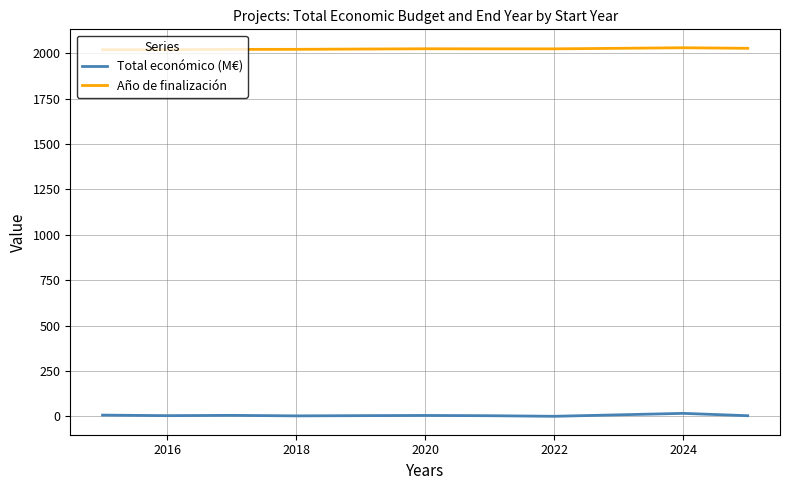

Rank the series by their maximum value, from highest to lowest.

Año de finalización, Total económico (M€)